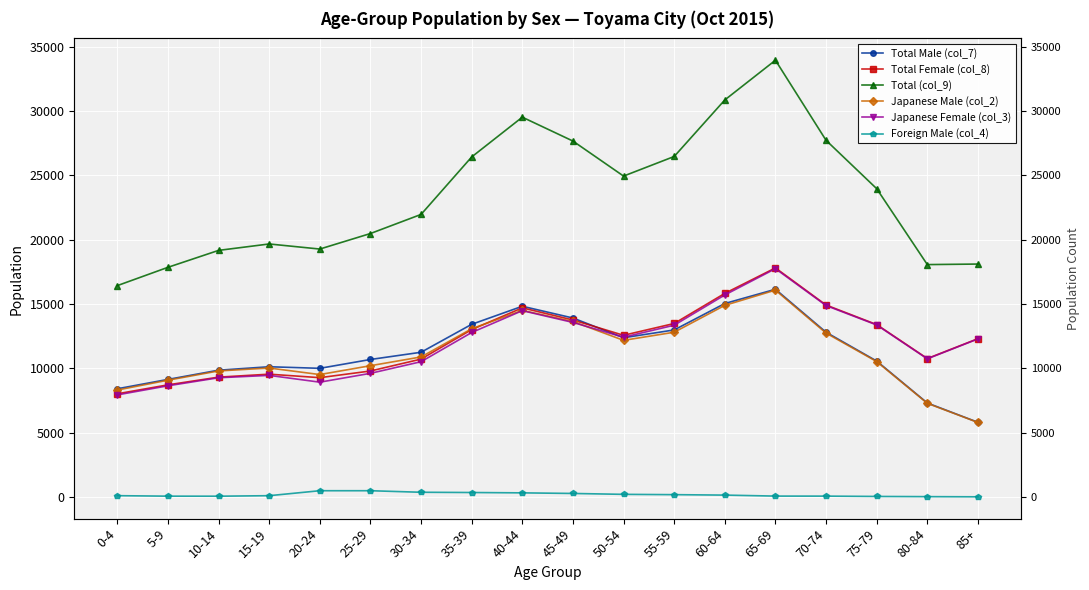

Which category has the lowest value in the Foreign Male (col_4) series?

85+